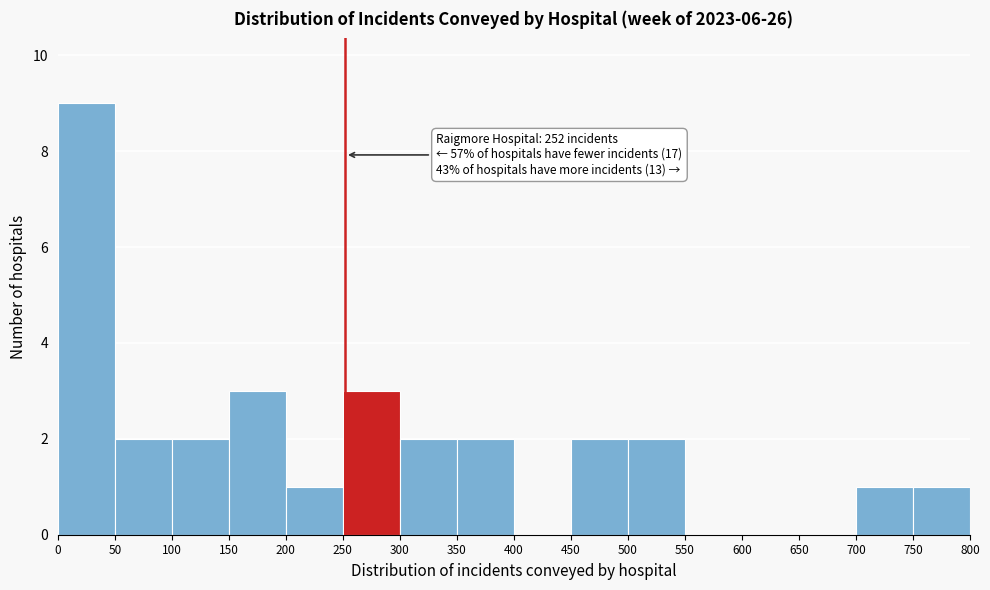

Which range on the x-axis has the tallest bar?

0 to 50